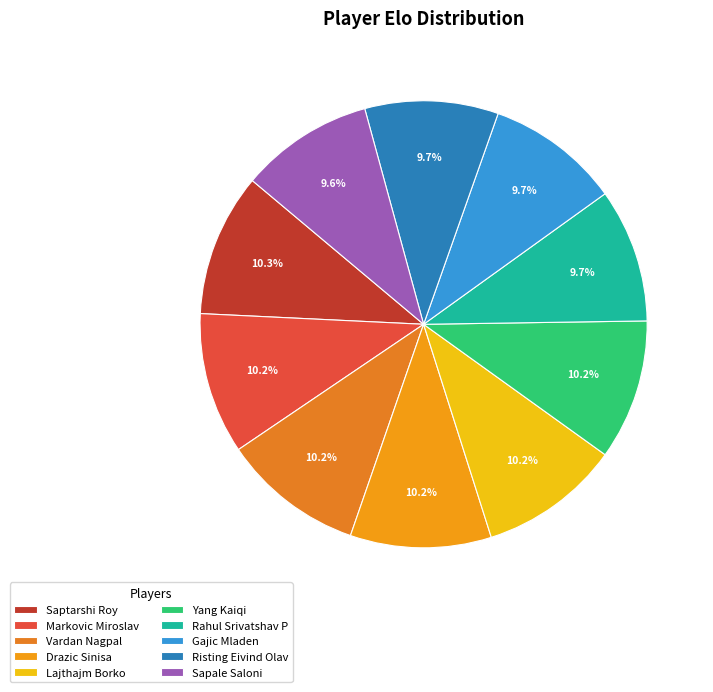

How many segments does this pie chart have?

10